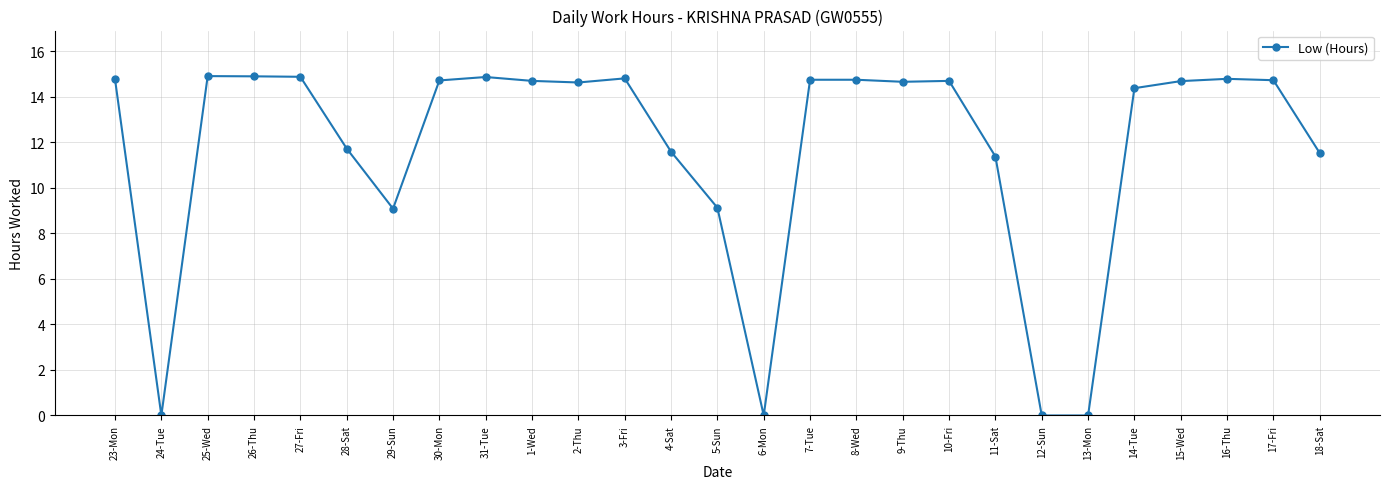

What is the maximum value shown in the chart?

14.9